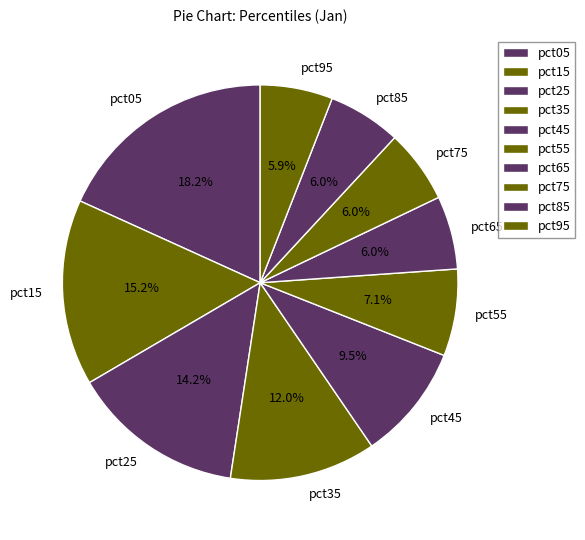

Does any single category account for the majority?

No